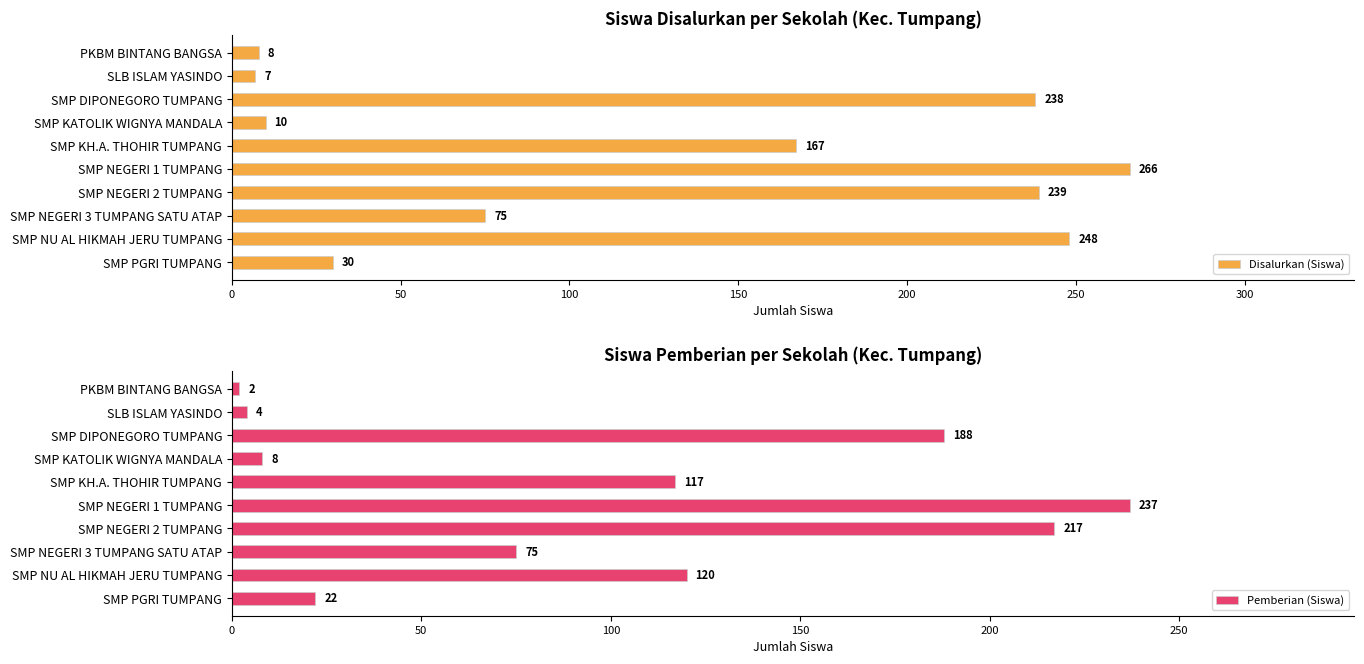

Are the bars horizontal?

Yes